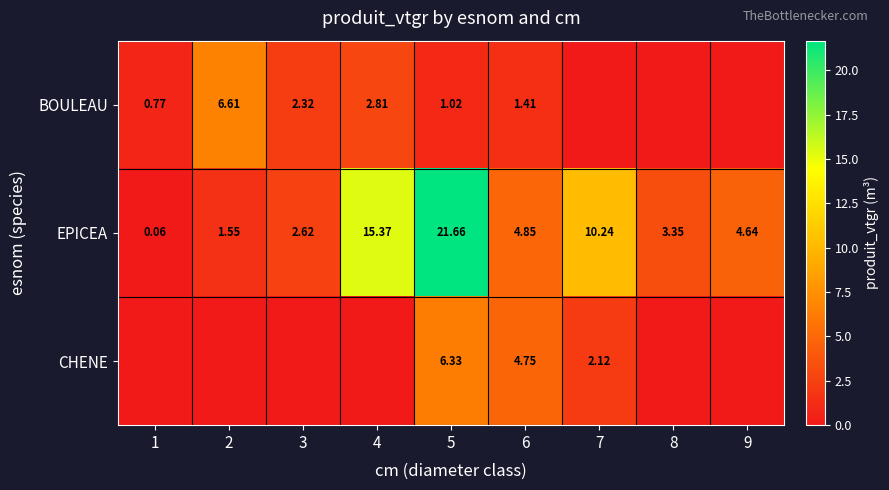

Is the value of BOULEAU at 2 greater than the value of EPICEA at 3?

Yes